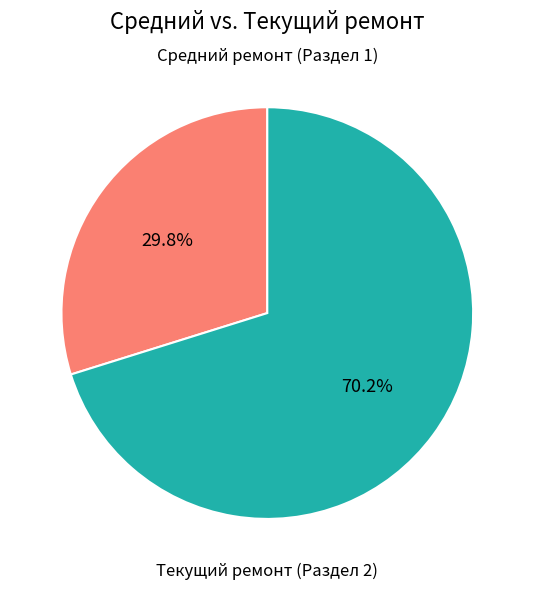

Is there any slice that represents more than half of the pie?

Yes